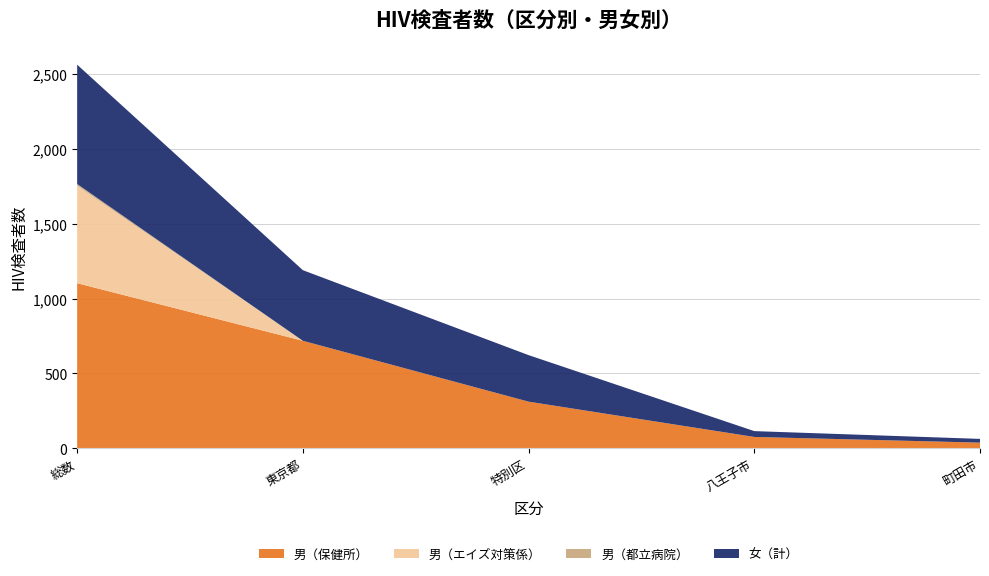

At which label does 男（保健所） reach its peak?

総数